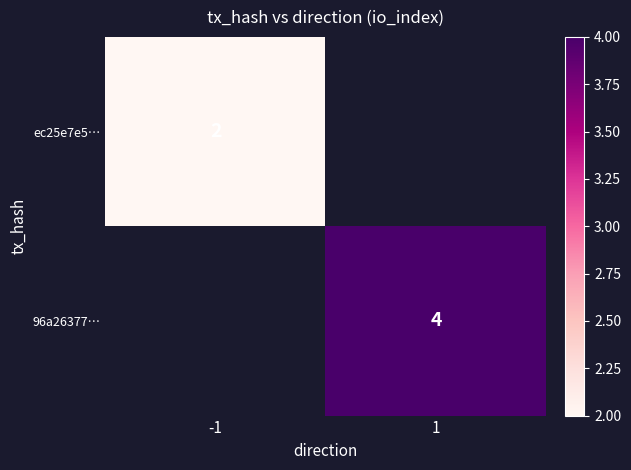

True or false: 96a26377… has a value of 7 at 1.

False